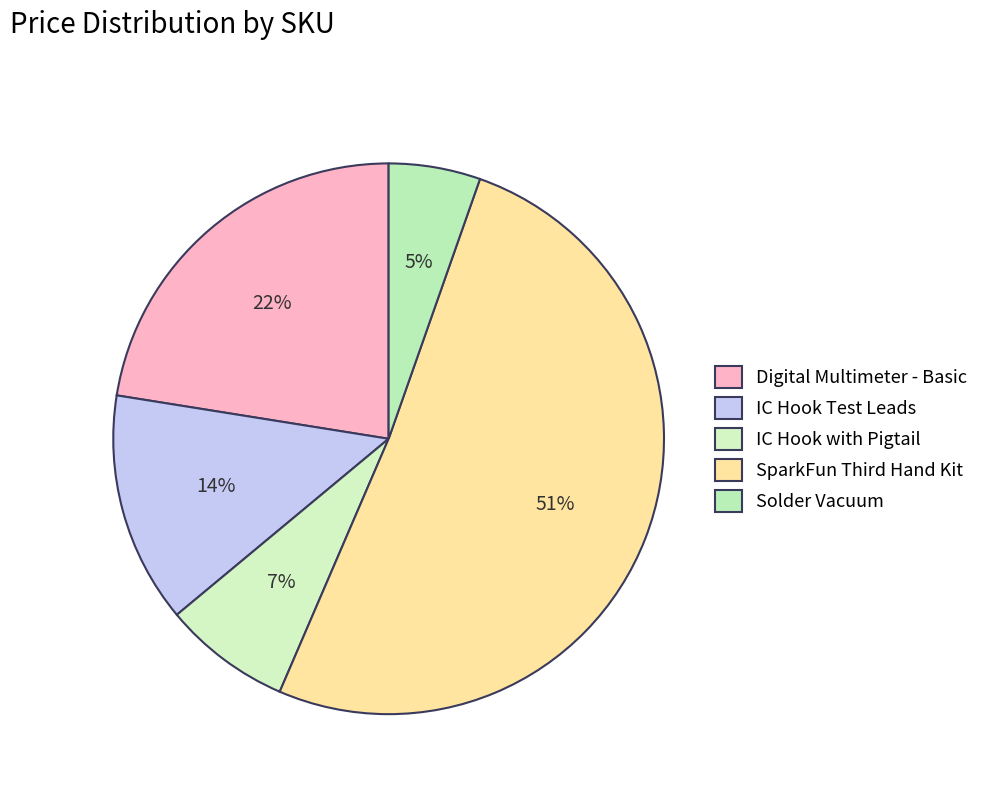

Is there a majority slice in this chart?

Yes